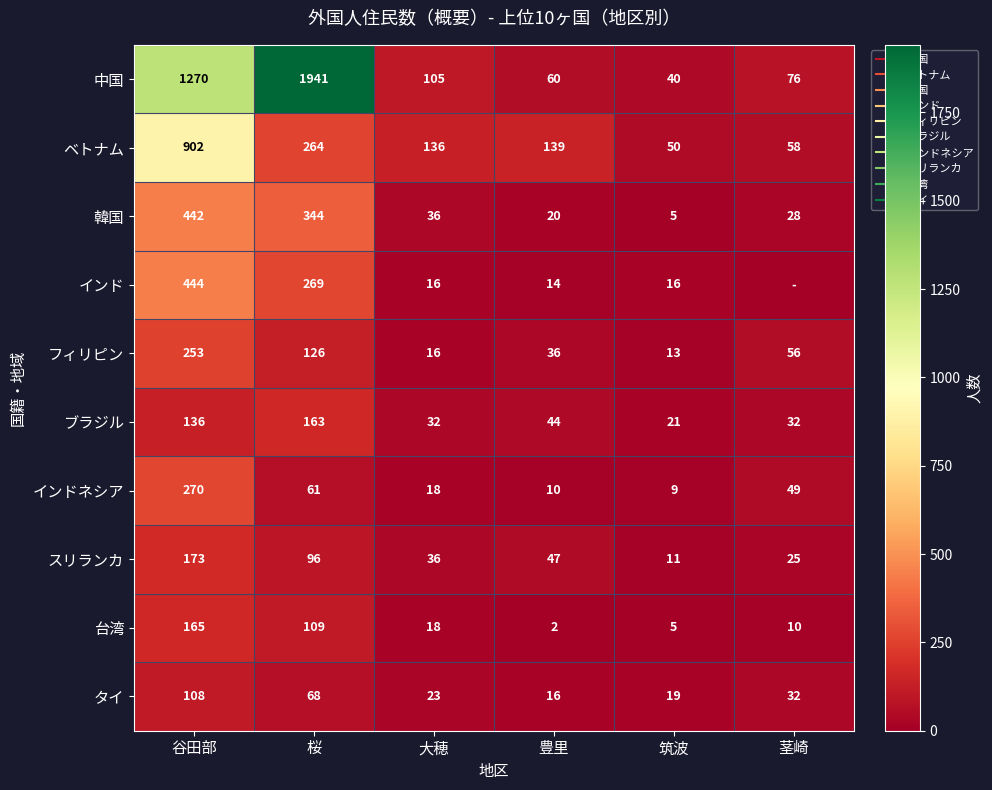

What is the difference between the タイ values at 茎崎 and 筑波?

13